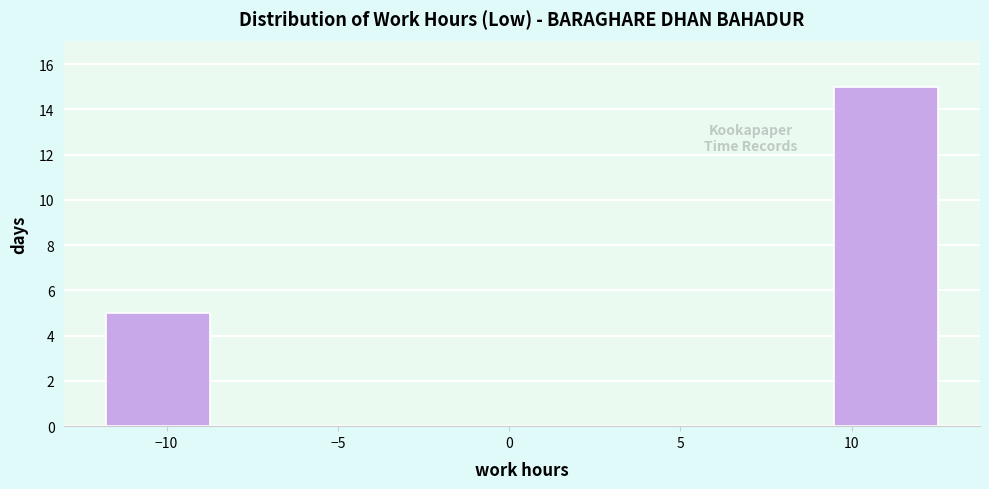

Which range on the x-axis has the tallest bar?

9.5 to 12.5